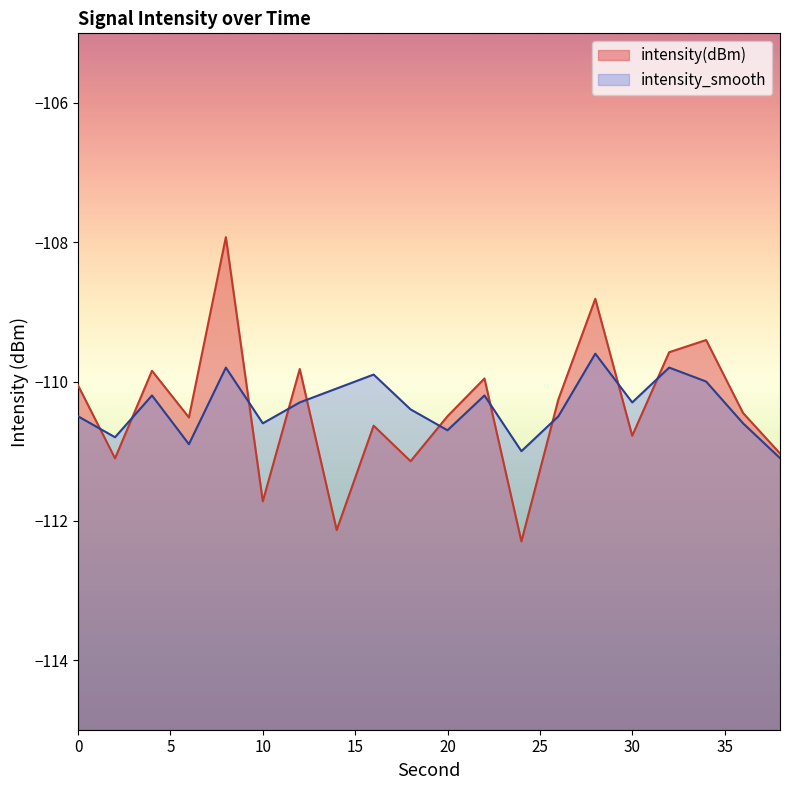

How many data points does each series have?

20